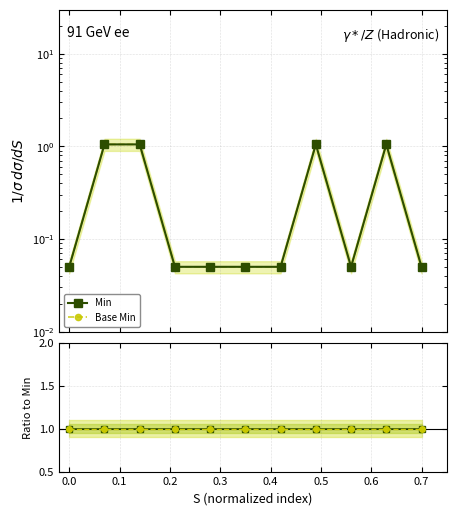

At which category is the sum across all series the highest?

0.1